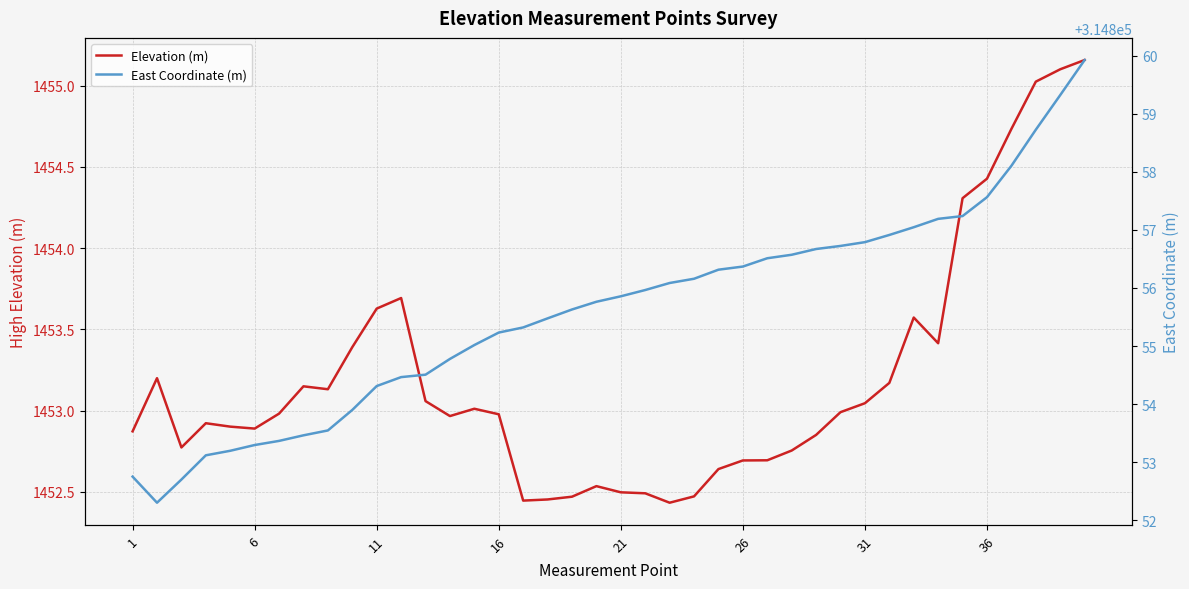

Rank the series by their average value, from lowest to highest.

Elevation (m), East Coordinate (m)